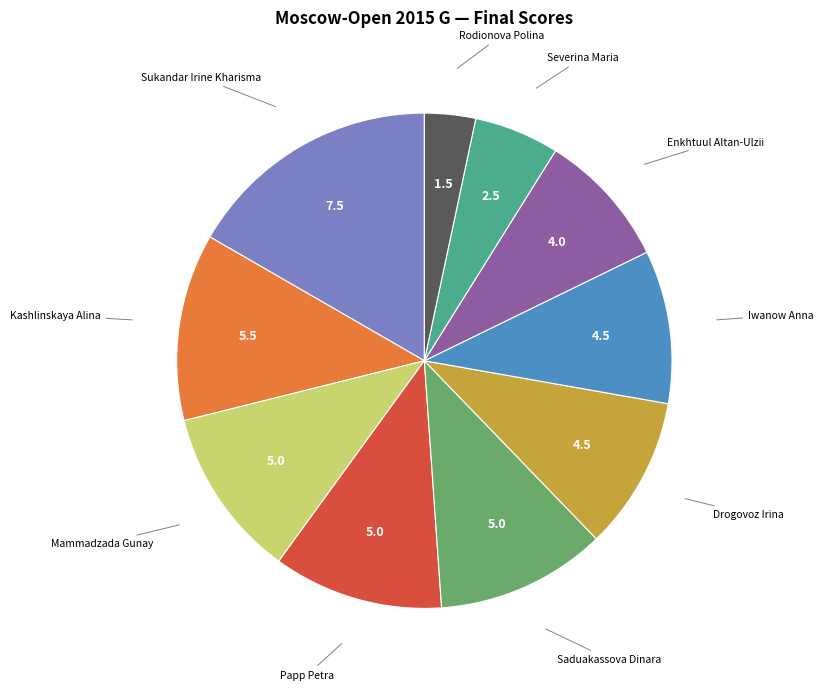

Is there a majority slice in this chart?

No